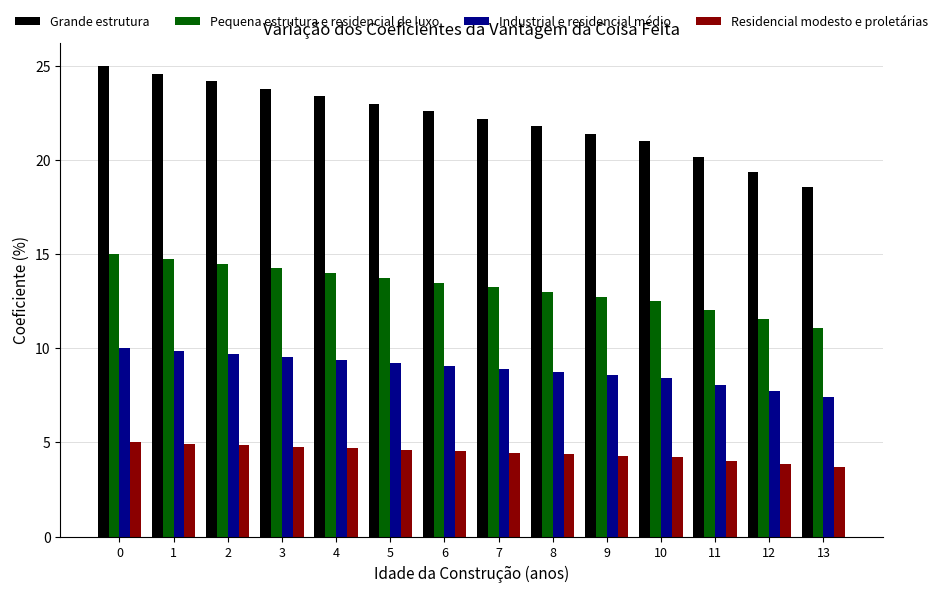

How many bars are there in total?

56